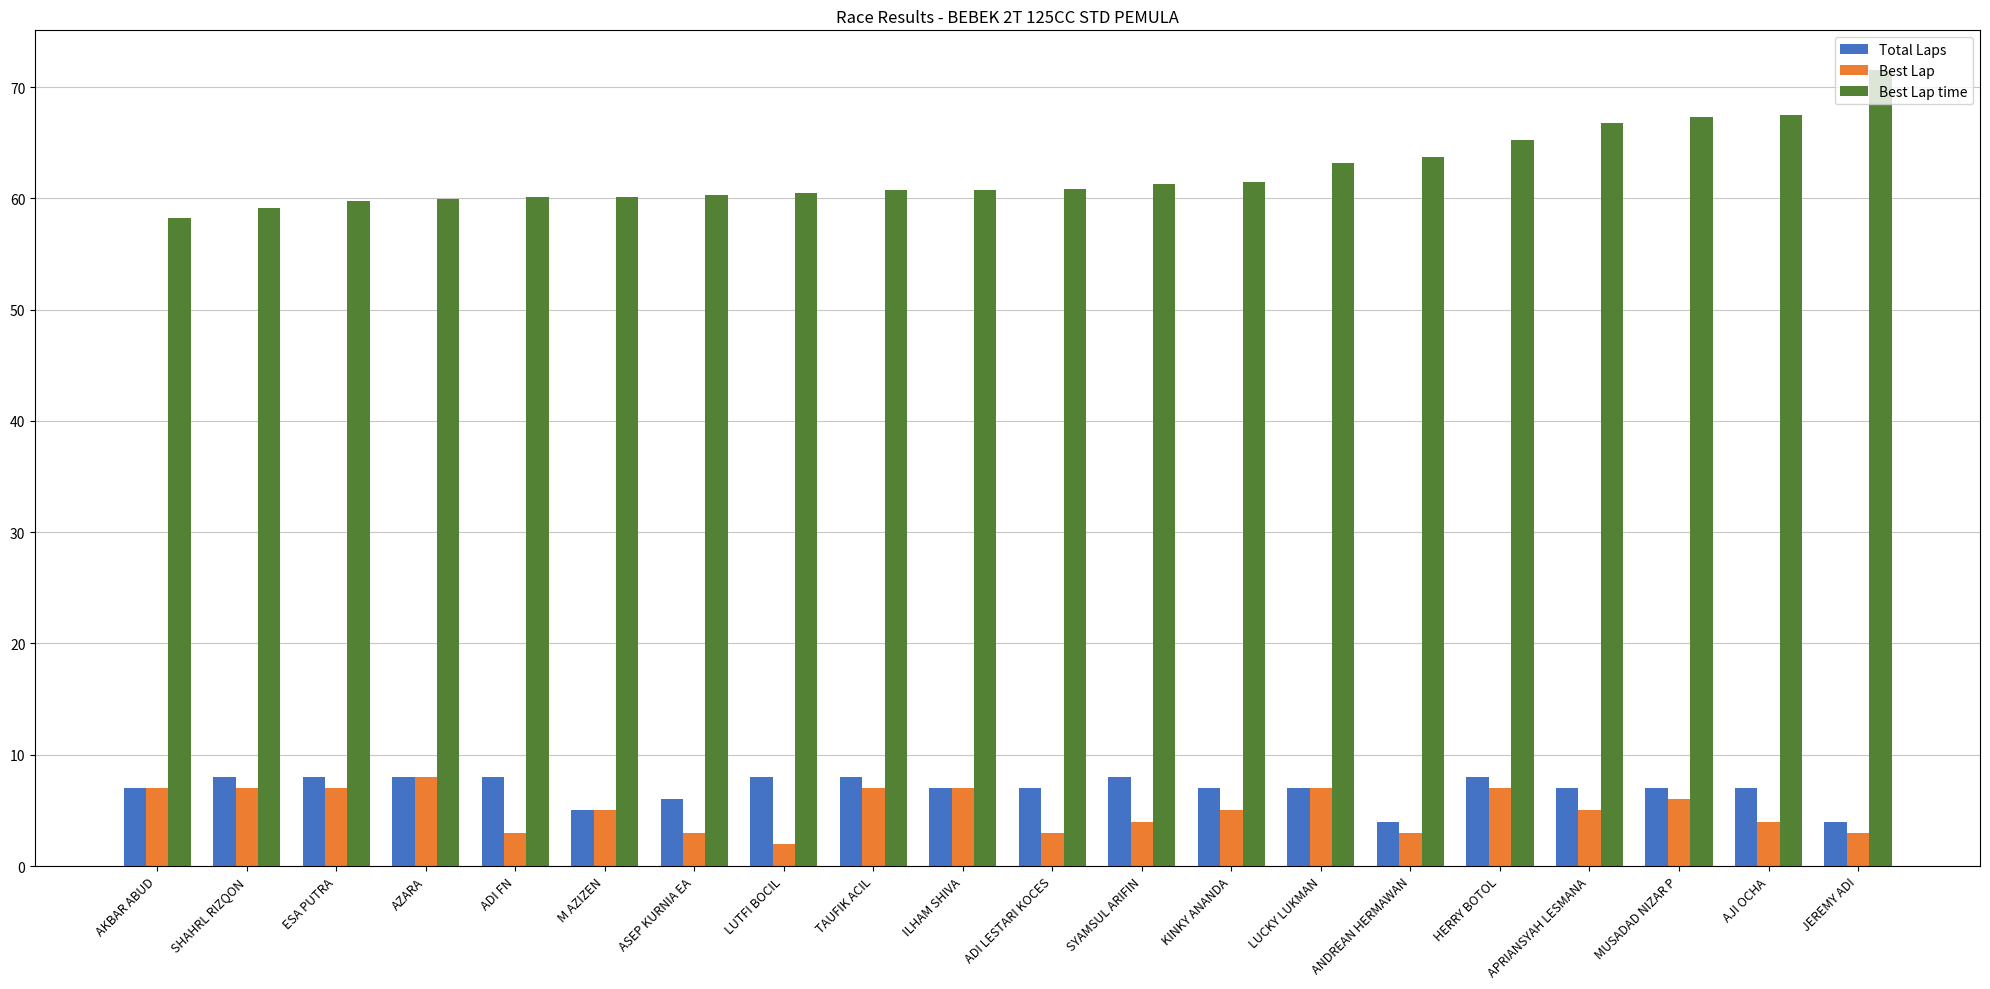

Count the number of data series in this chart.

3